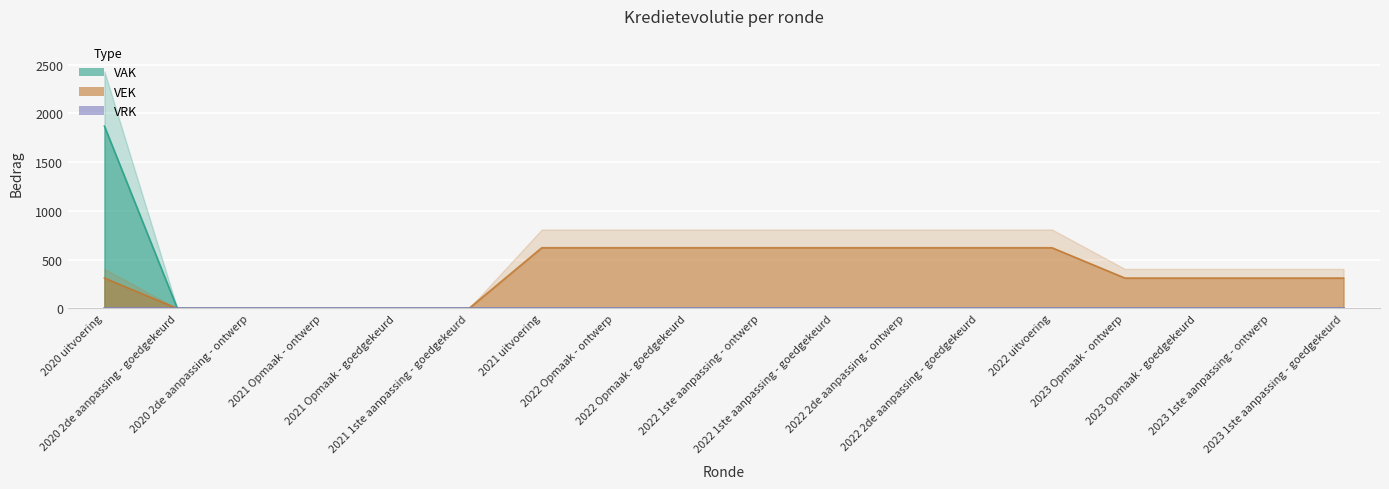

Is the value of VAK at 2020 uitvoering greater than the value of VEK at 2022 1ste aanpassing - ontwerp?

Yes